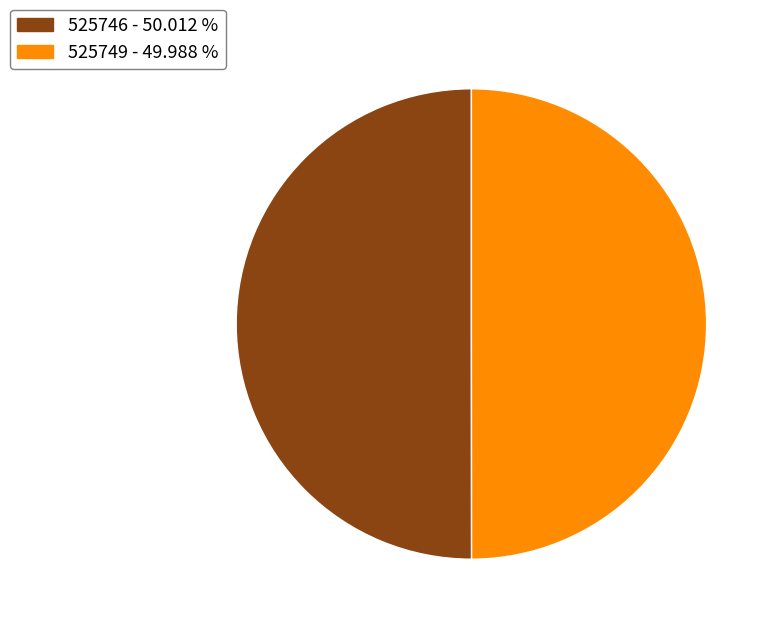

What is the ratio of the value at 525746 to the value at 525749?

1.0